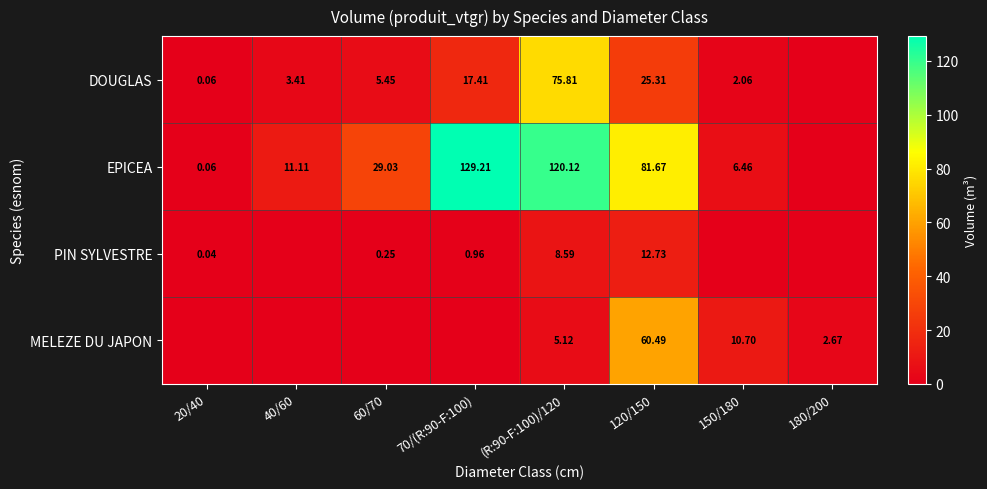

Which has a higher value, 40/60 or 60/70?

60/70